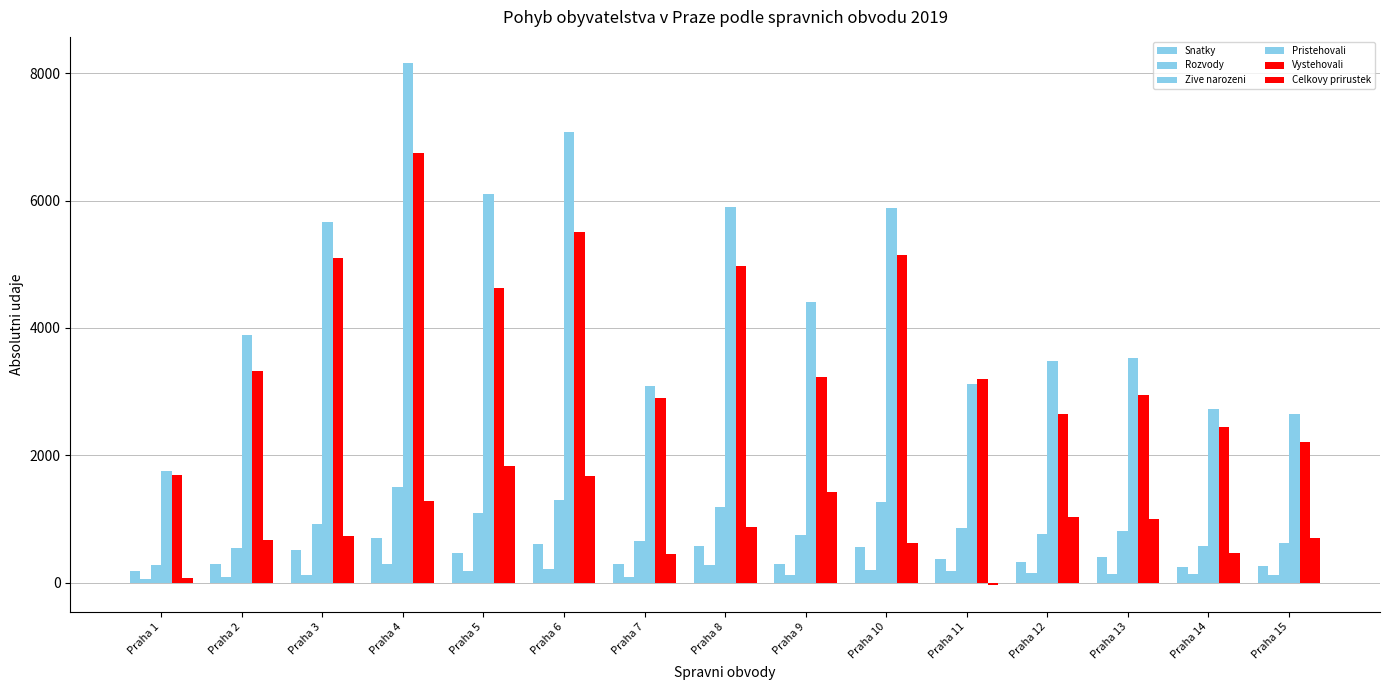

Reading left to right, what are all the values shown in this chart?

Snatky: 180	290	506	704	471	612	300	582	291	563	379	326	398	250	256
Rozvody: 50	94	127	290	180	217	88	284	127	197	188	152	134	128	118
Zive narozeni: 273	550	919	1499	1093	1296	658	1188	749	1259	859	759	814	575	624
Pristehovali: 1749	3894	5662	8162	6097	7075	3096	5896	4413	5878	3114	3477	3526	2728	2648
Vystehovali: 1693	3324	5099	6748	4629	5506	2903	4980	3230	5146	3193	2646	2954	2439	2207
Celkovy prirustek: 77	671	732	1283	1826	1676	457	873	1427	616	-44	1027	993	471	694